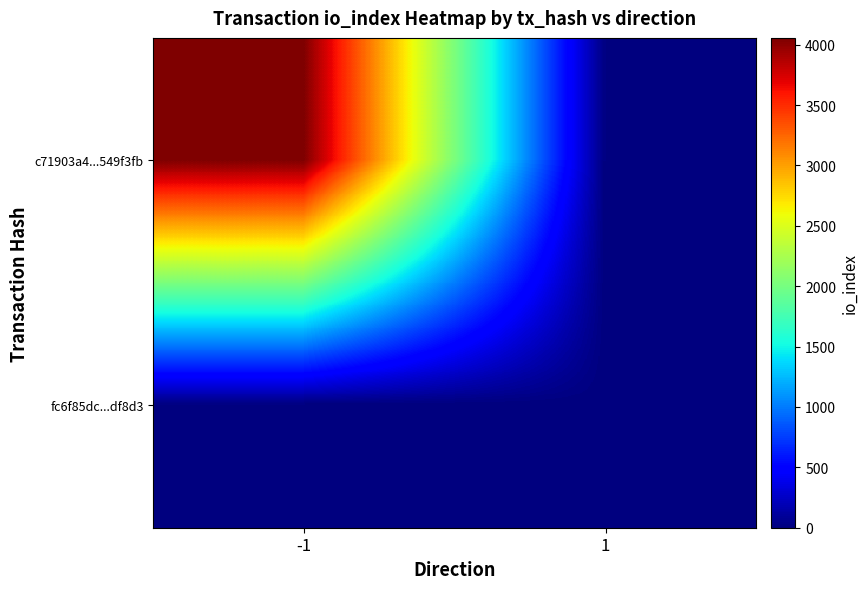

How many distinct data groups are displayed?

2